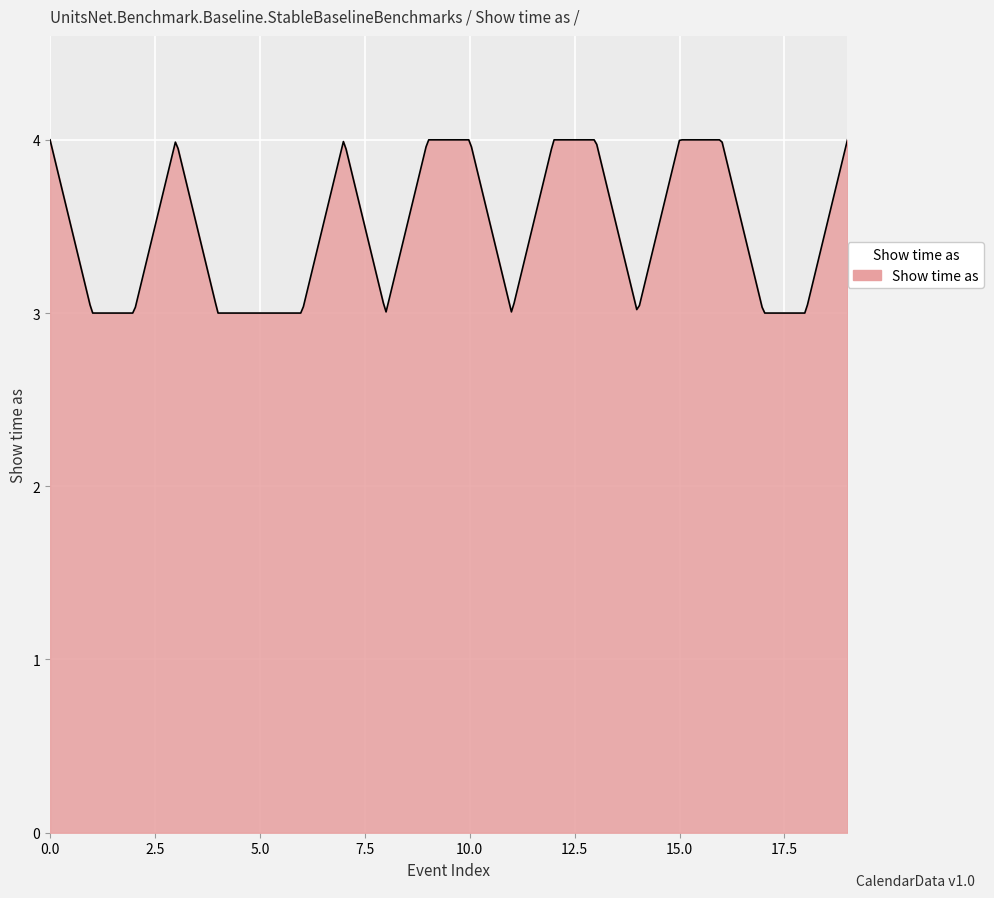

What is the difference between the maximum and minimum values?

1.0